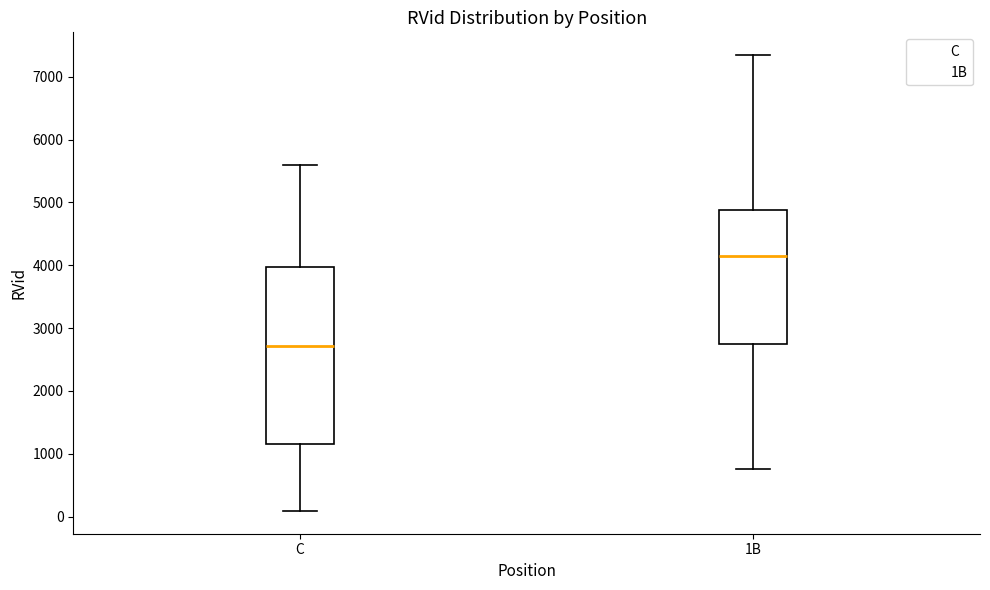

Which box's median line is the highest?

1B